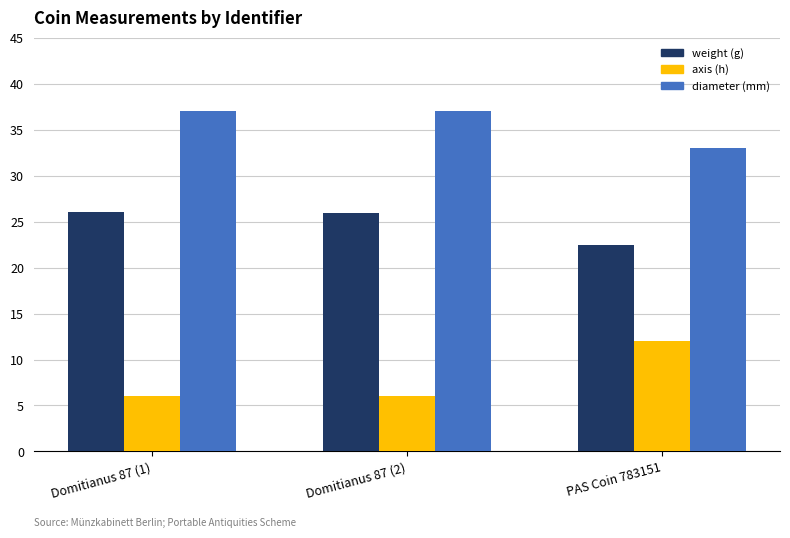

What is the label of the 1st bar from the right?

PAS Coin 783151